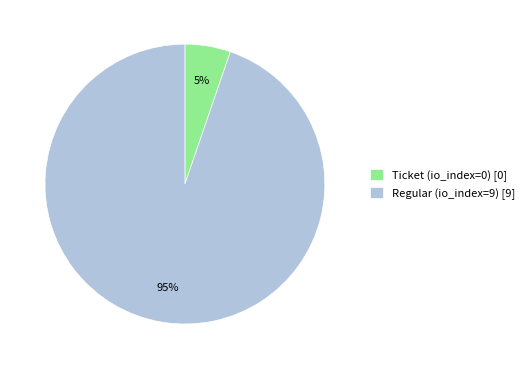

How many segments does this pie chart have?

2